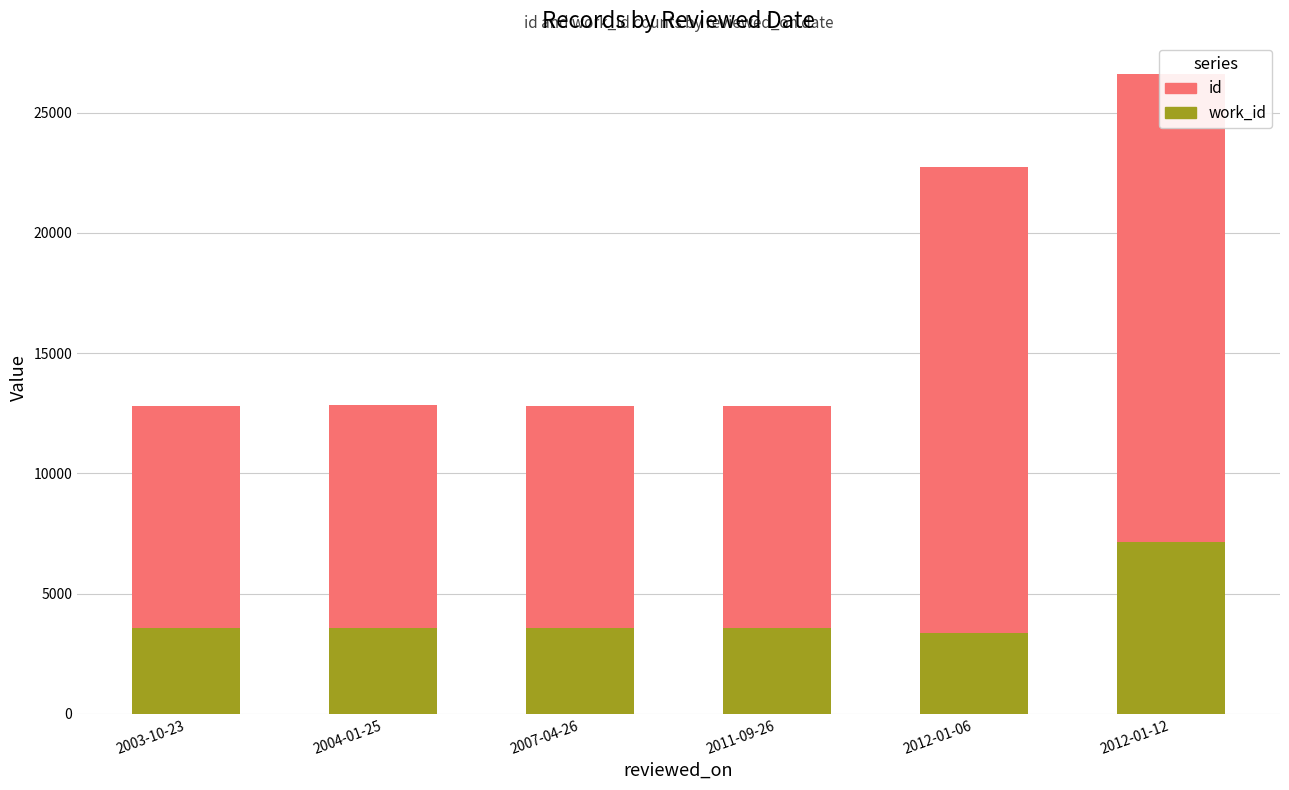

At how many categories does at least one series exceed 12567?

2